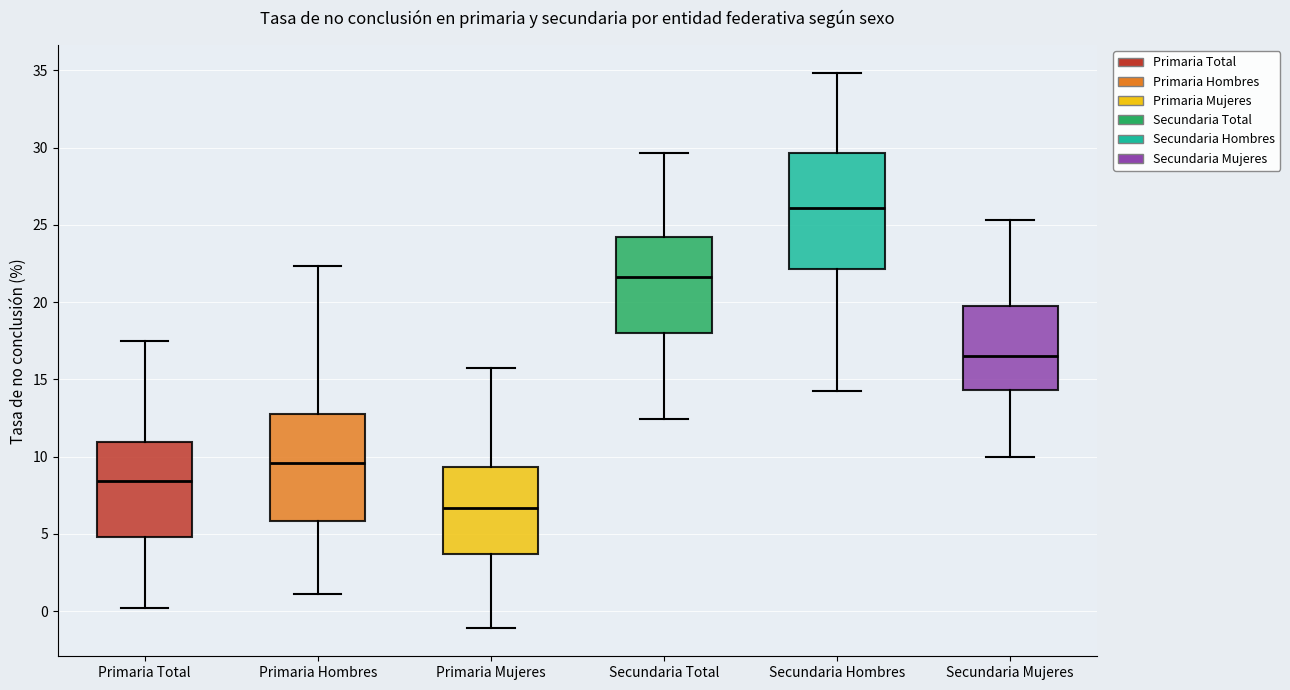

Reading left to right, read every box against the y-axis: the position of its median line, the range the box covers, and the ends of its whiskers. The values are not printed on the chart, so give them approximately, as read against the axis.

Primaria Total: median 8.5, box 5.0 to 11.0, whiskers 0.0 to 17.5
Primaria Hombres: median 9.5, box 6.0 to 12.5, whiskers 1.0 to 22.5
Primaria Mujeres: median 6.5, box 3.5 to 9.5, whiskers -1.0 to 15.5
Secundaria Total: median 21.5, box 18.0 to 24.0, whiskers 12.5 to 29.5
Secundaria Hombres: median 26.0, box 22.0 to 29.5, whiskers 14.0 to 35.0
Secundaria Mujeres: median 16.5, box 14.5 to 19.5, whiskers 10.0 to 25.5